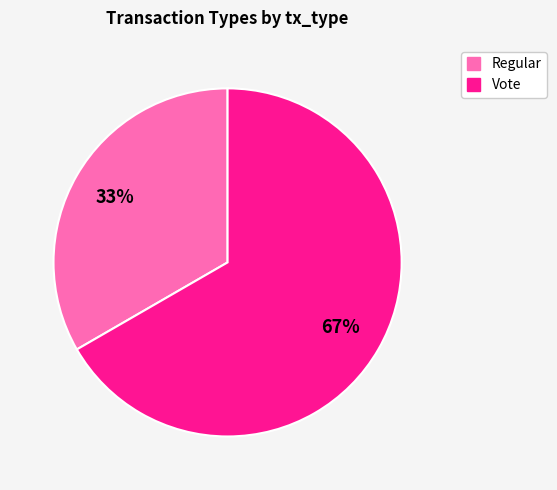

What is the largest slice in the pie chart?

Vote